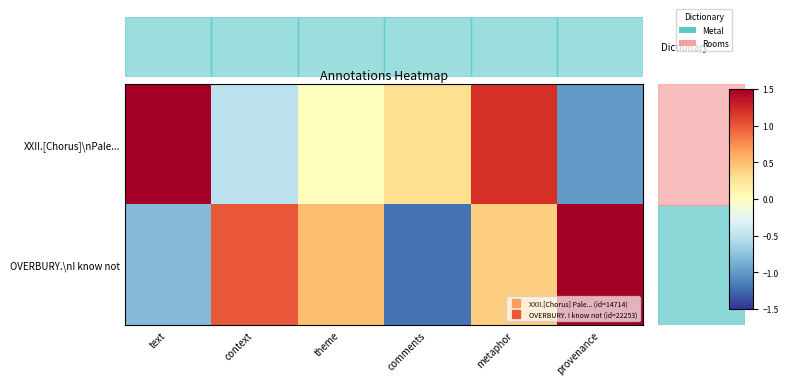

Which series has the largest total across all categories?

XXII.[Chorus]\nPale...